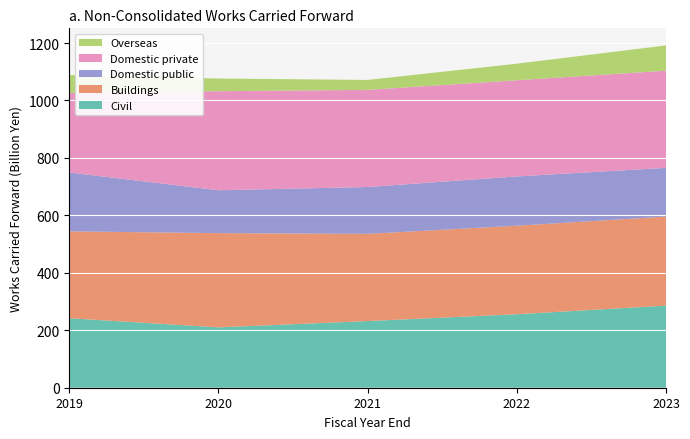

Reading right to left, list all the values displayed in this chart.

Civil: 2023-03-31=285820	2022-03-31=255807	2021-03-31=232063	2020-03-31=210150	2019-03-31=241890
Buildings: 2023-03-31=309956	2022-03-31=308211	2021-03-31=303688	2020-03-31=328044	2019-03-31=302457
Domestic public: 2023-03-31=169625	2022-03-31=171554	2021-03-31=163001	2020-03-31=149207	2019-03-31=204947
Domestic private: 2023-03-31=338333	2022-03-31=334786	2021-03-31=338158	2020-03-31=344846	2019-03-31=277323
Overseas: 2023-03-31=87818	2022-03-31=57677	2021-03-31=34592	2020-03-31=44140	2019-03-31=62076